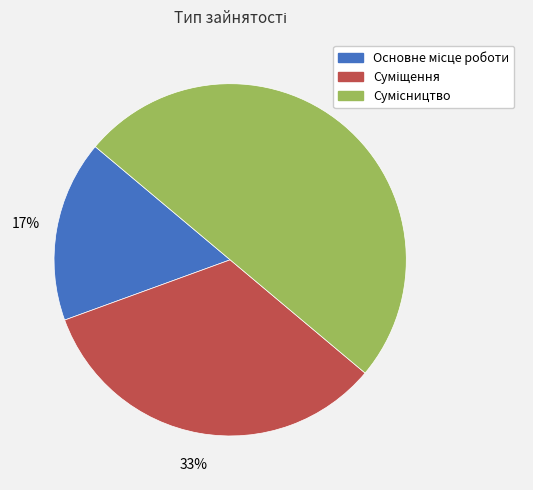

How many segments does this pie chart have?

3